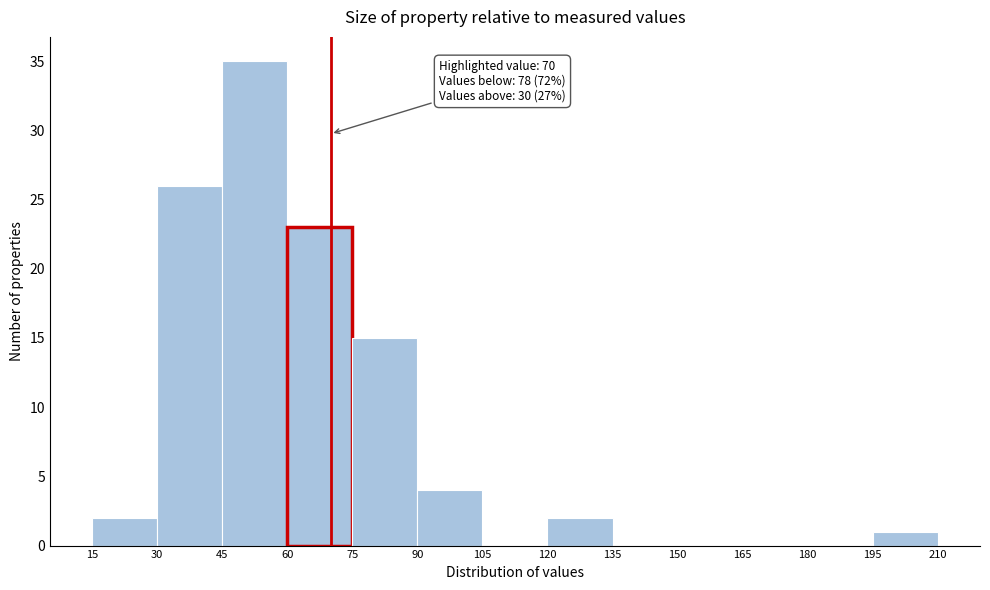

Which range on the x-axis has the tallest bar?

45 to 60